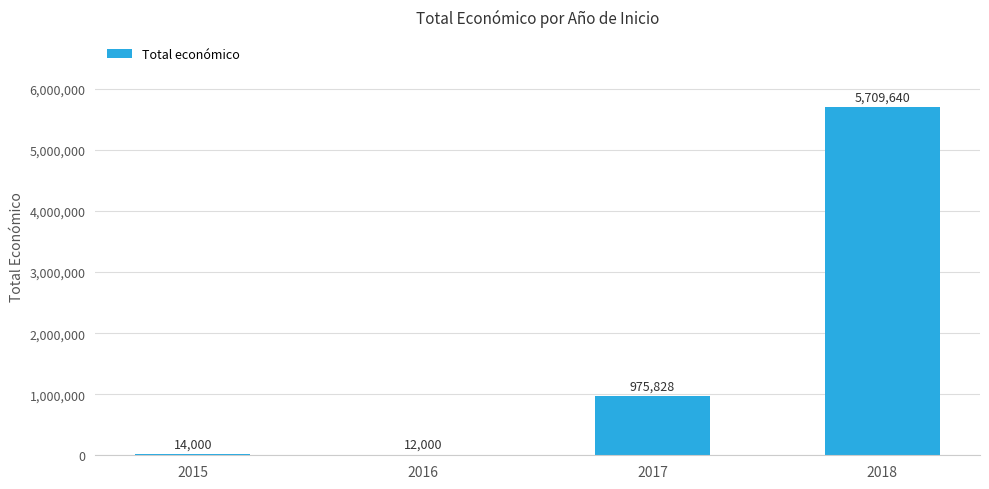

Where is the data nearest to the value 2860820?

2017